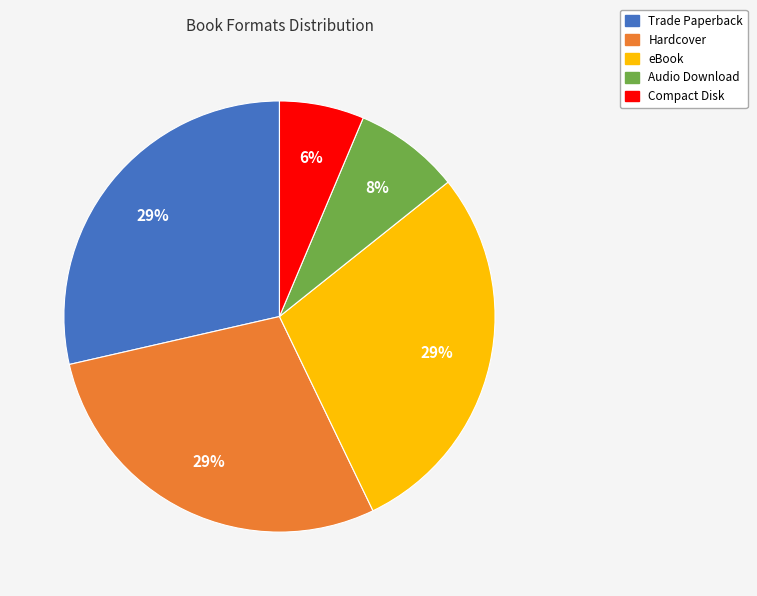

To the nearest percent, what portion does eBook represent?

29%